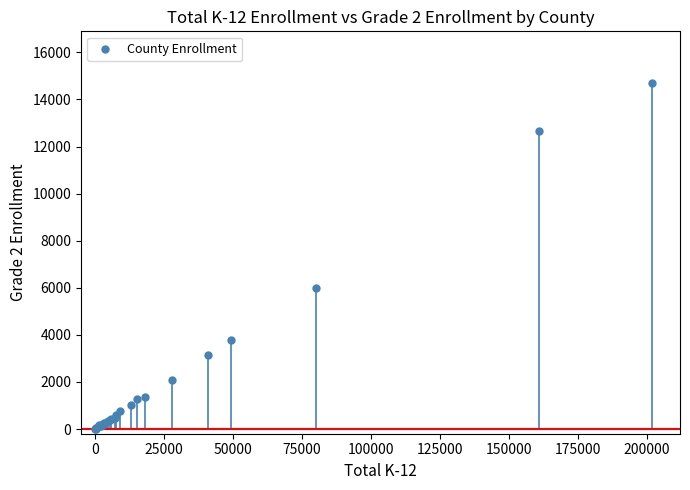

What Y value in the scatter plot is closest to 7351?

5970